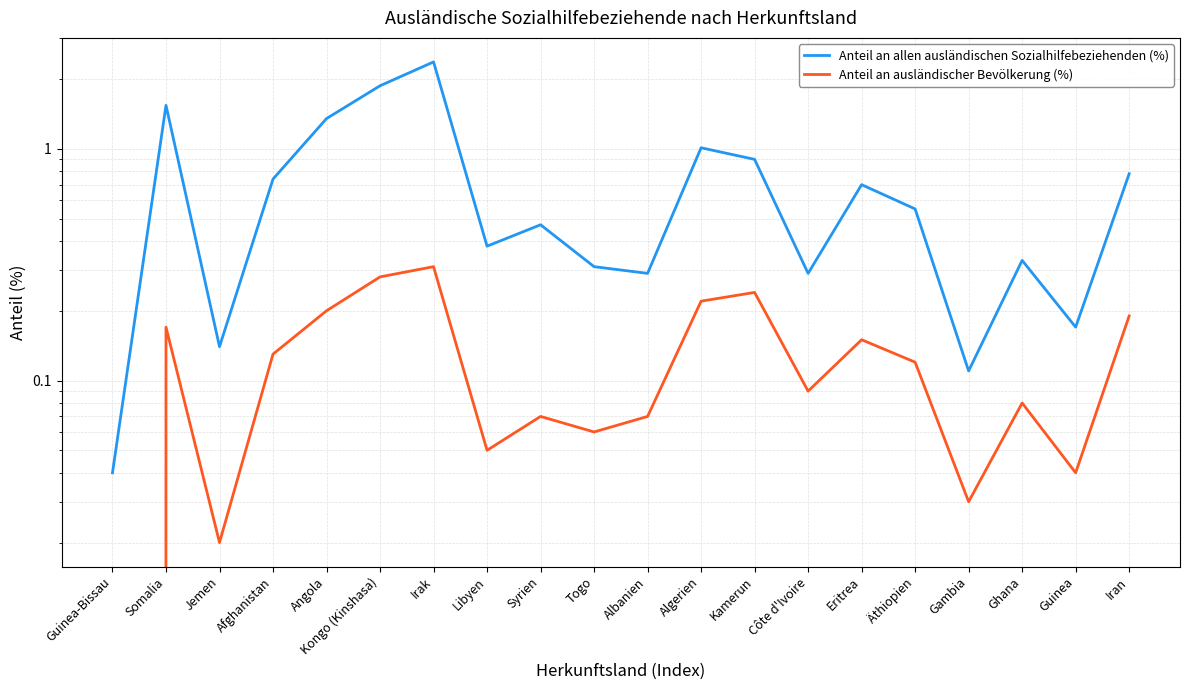

What is the label of the 14th point from the right?

Irak